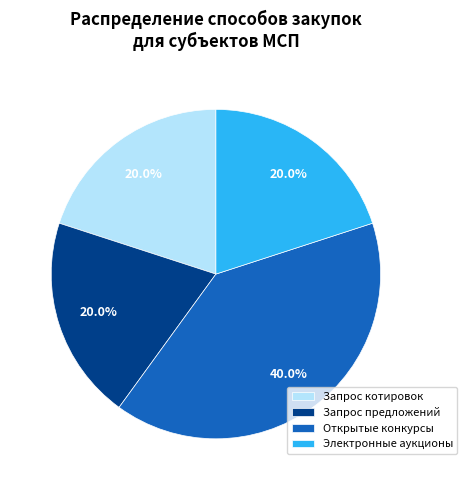

Approximately how many times larger is the value at Запрос котировок compared to Открытые конкурсы?

0.5